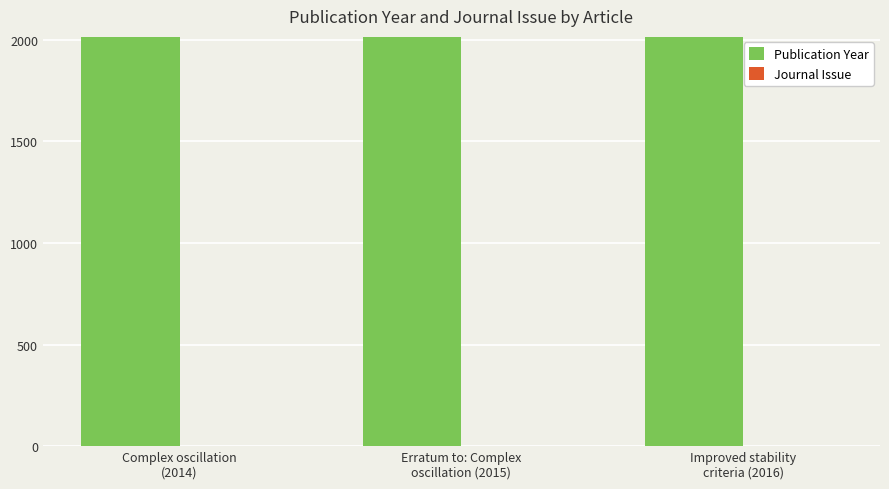

Rank the series by their average value, from highest to lowest.

Publication Year, Journal Issue